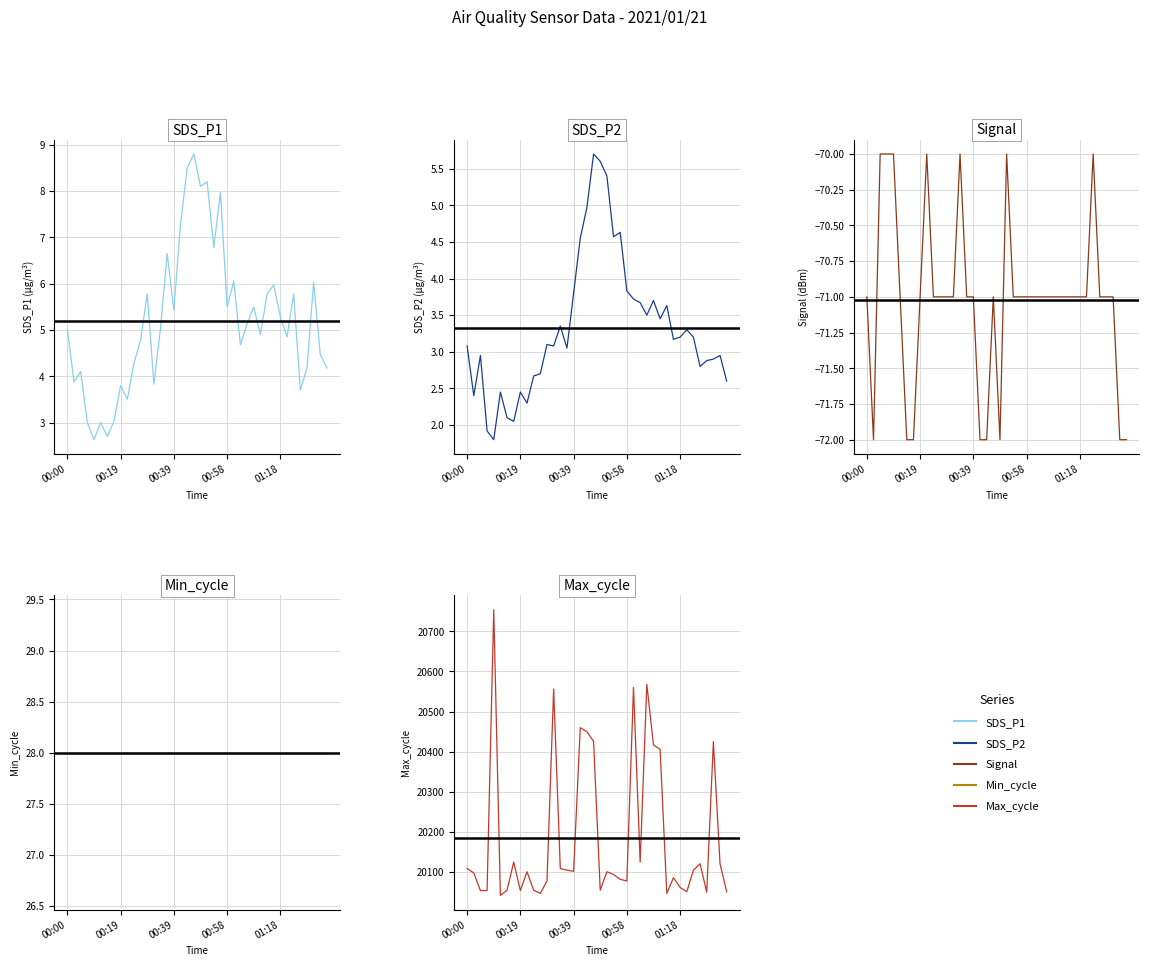

True or false: Signal and SDS_P1 intersect in this chart.

False